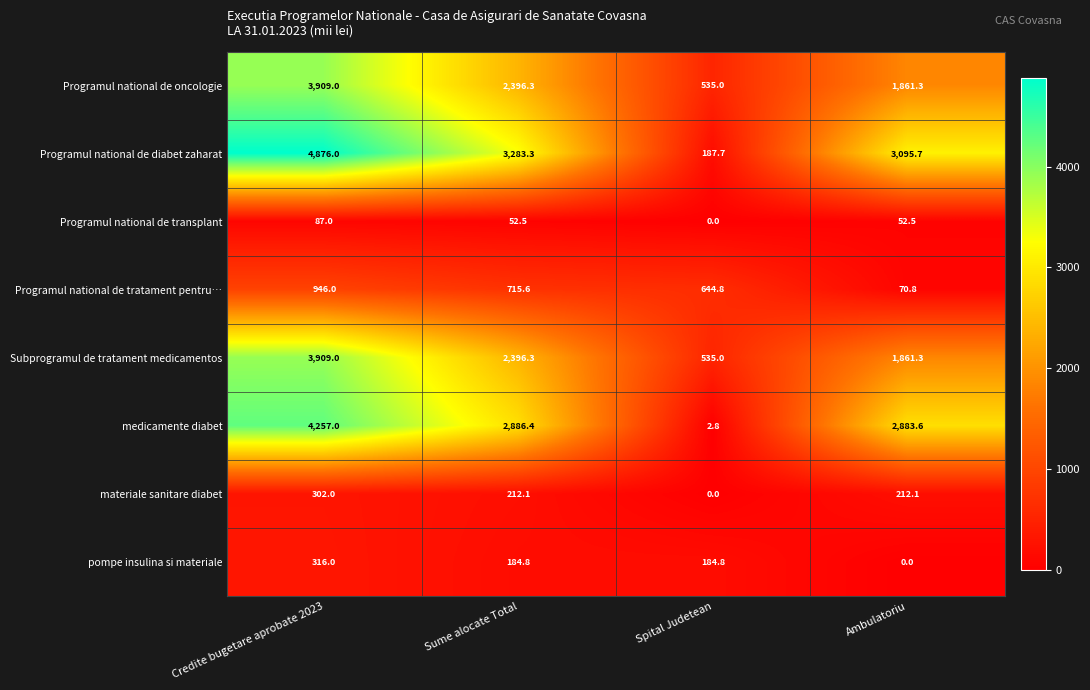

At how many categories does at least one series exceed 4430?

1